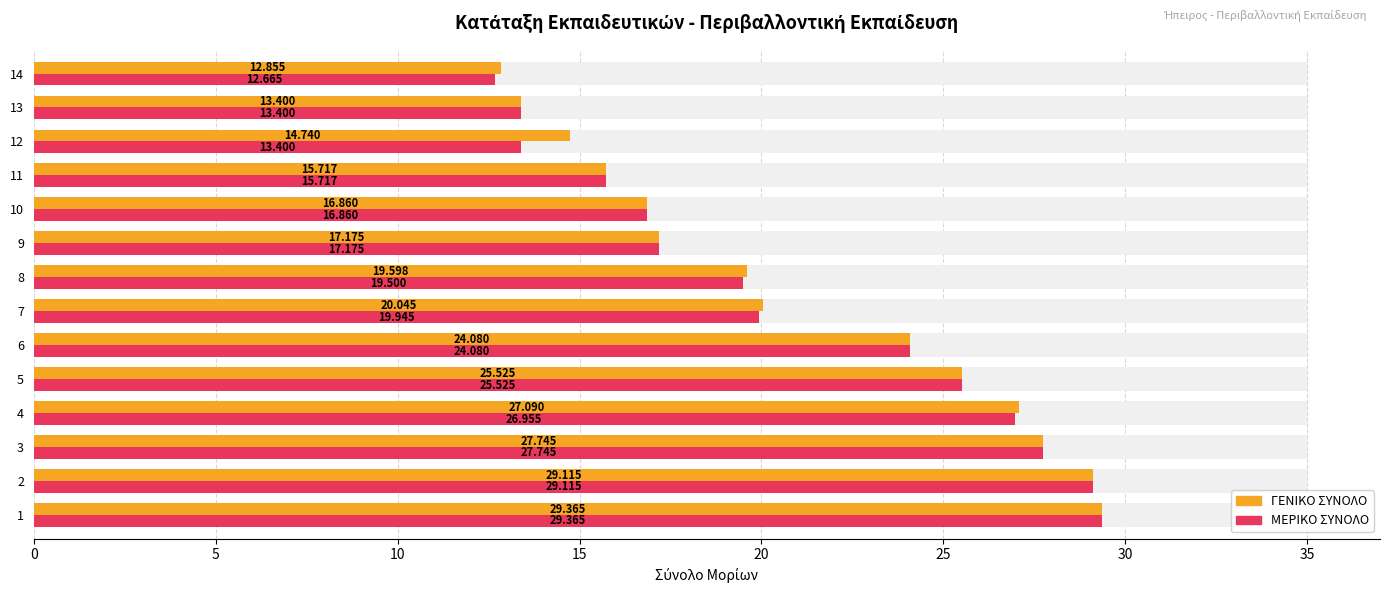

How many groups of bars are there?

14